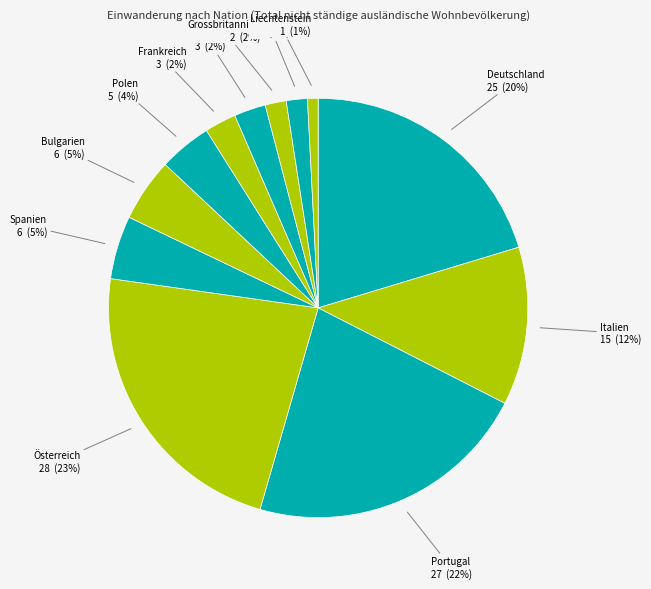

Is there any slice that represents more than half of the pie?

No